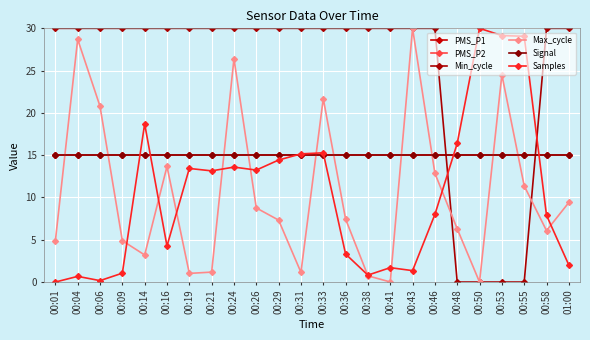

Is this an area chart (filled region under the line)?

No